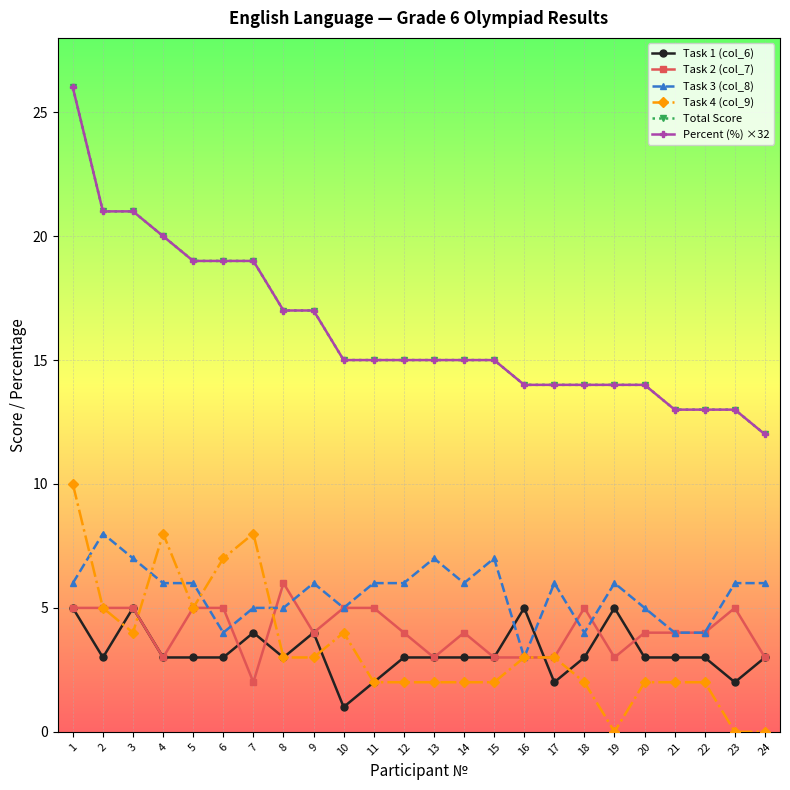

Is the value of Task 2 (col_7) at 17 greater than the value of Task 4 (col_9) at 3?

No